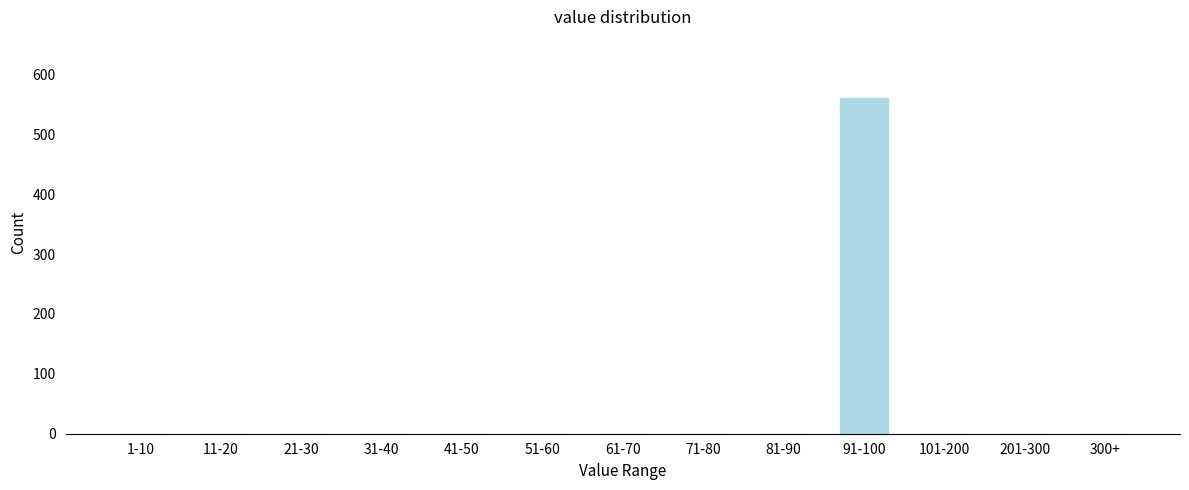

Reading left to right, list all the values displayed in this chart.

1-10=0	11-20=0	21-30=0	31-40=0	41-50=0	51-60=0	61-70=0	71-80=0	81-90=0	91-100=560	101-200=0	201-300=0	300+=0